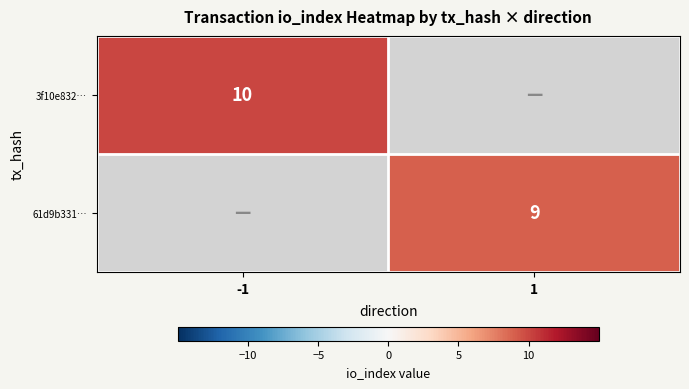

True or false: 61d9b331… has a value of 9 at 1.

True